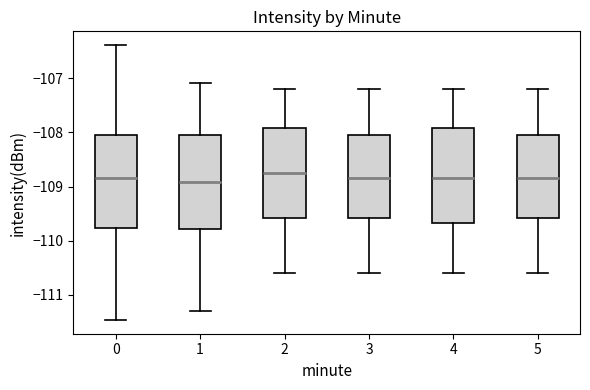

Reading left to right, transcribe this box plot: for each box, give where its median line is, the range the box spans, and where its two whiskers end, as read against the y-axis. The values are not printed on the chart, so give them approximately, as read against the axis.

0: median -108.8, box -109.8 to -108.0, whiskers -111.5 to -106.4
1: median -108.9, box -109.8 to -108.0, whiskers -111.3 to -107.1
2: median -108.7, box -109.6 to -107.9, whiskers -110.6 to -107.2
3: median -108.8, box -109.6 to -108.0, whiskers -110.6 to -107.2
4: median -108.8, box -109.7 to -107.9, whiskers -110.6 to -107.2
5: median -108.8, box -109.6 to -108.0, whiskers -110.6 to -107.2